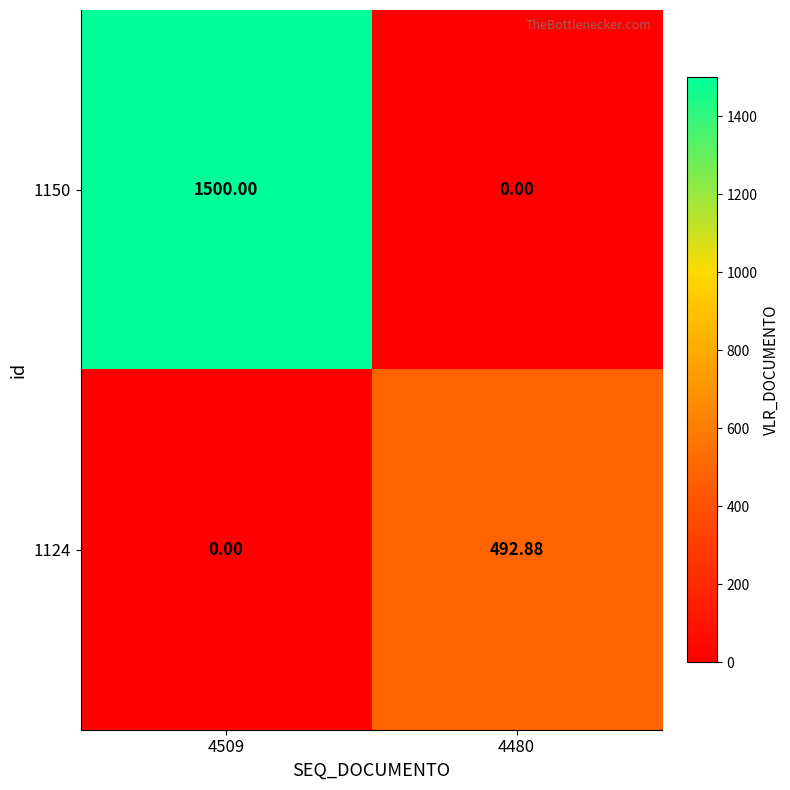

Is the value of 1150 at 4480 greater than the value of 1124 at 4480?

No